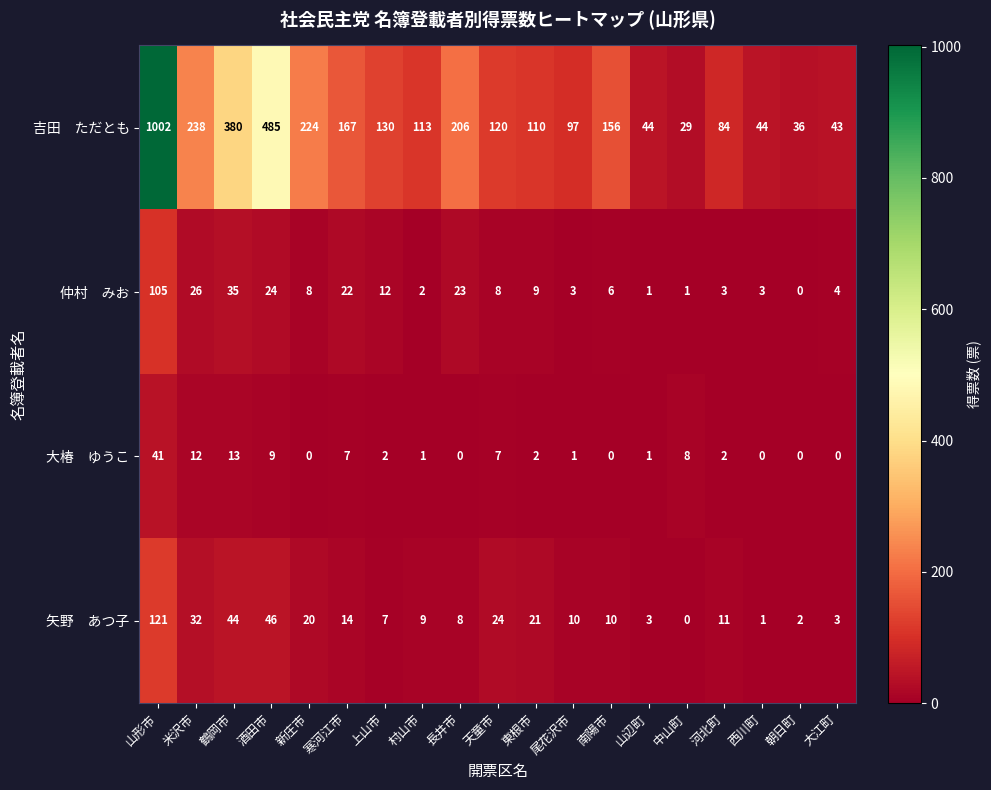

What is the spread (max minus min) of values at 大江町?

43